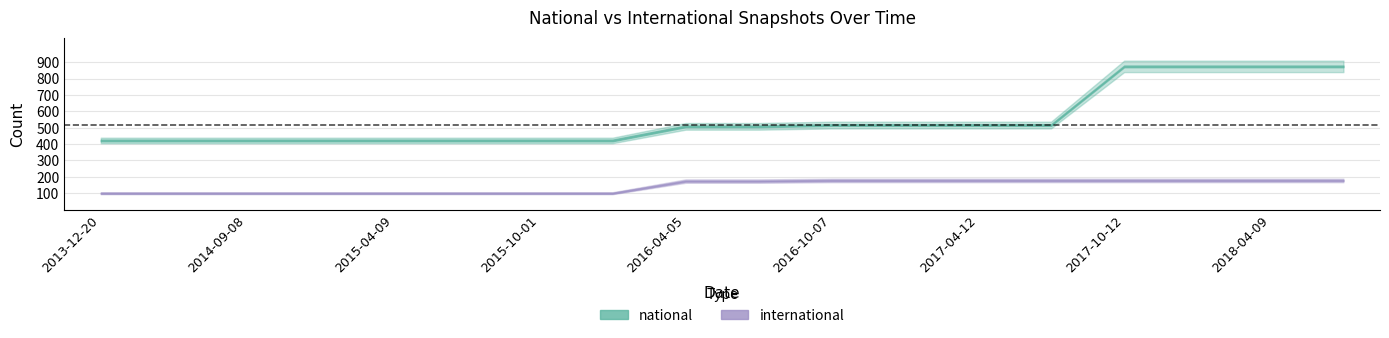

Does the chart display data point markers on the line(s)?

No